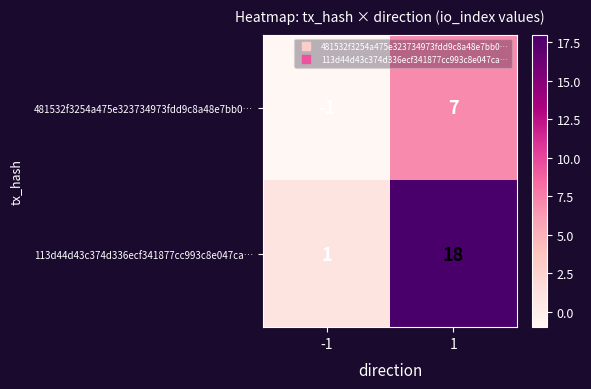

What is the difference between the highest and lowest values at -1?

2